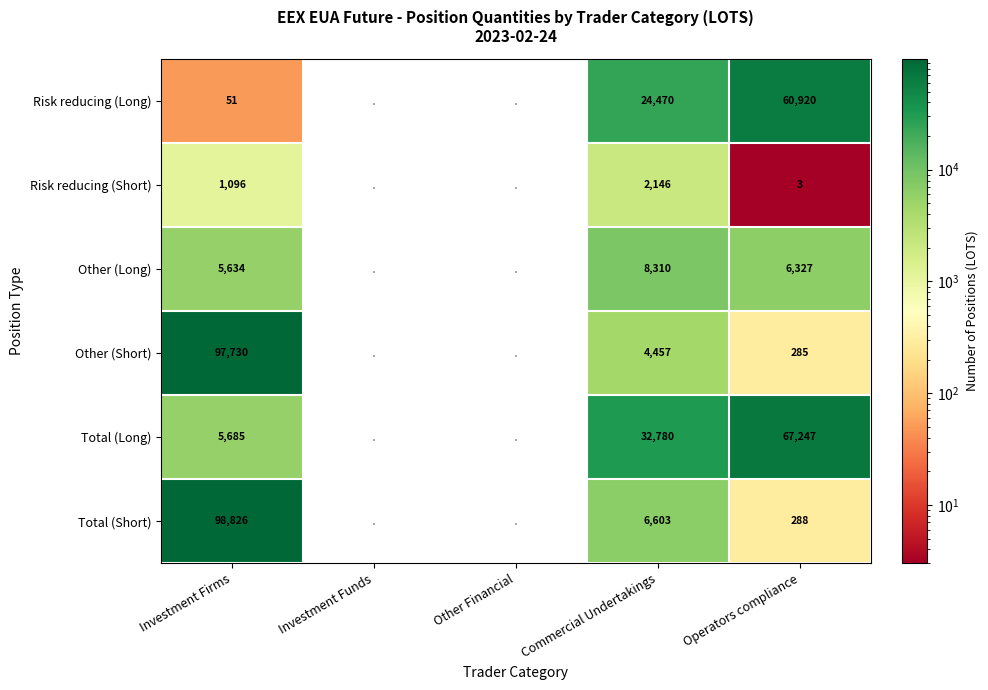

The Risk reducing (Short) series shows 2146 at Commercial Undertakings. True or false?

True